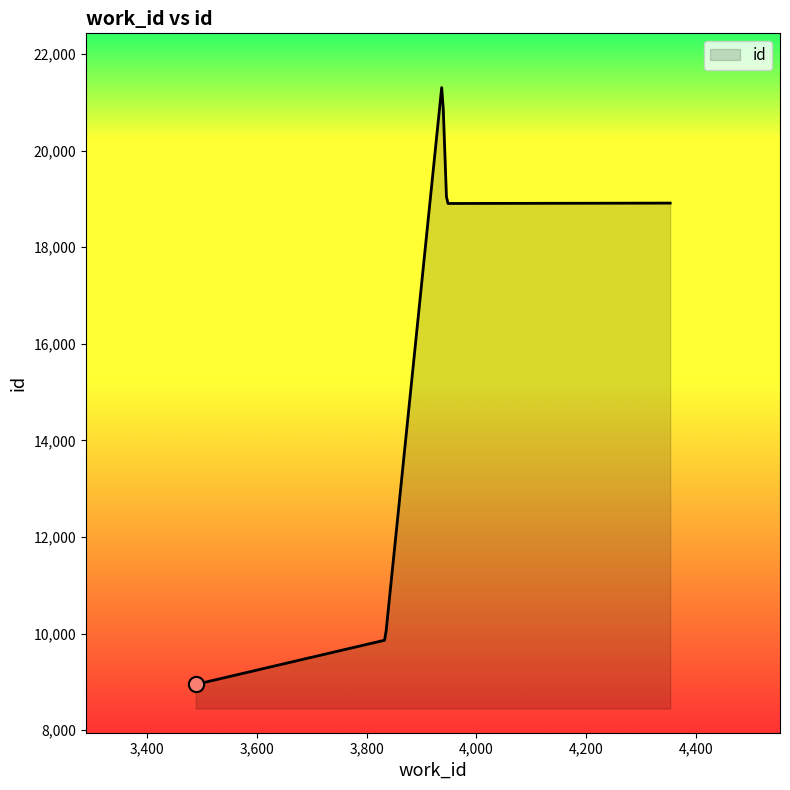

What is the maximum value shown in the chart?

21304.9